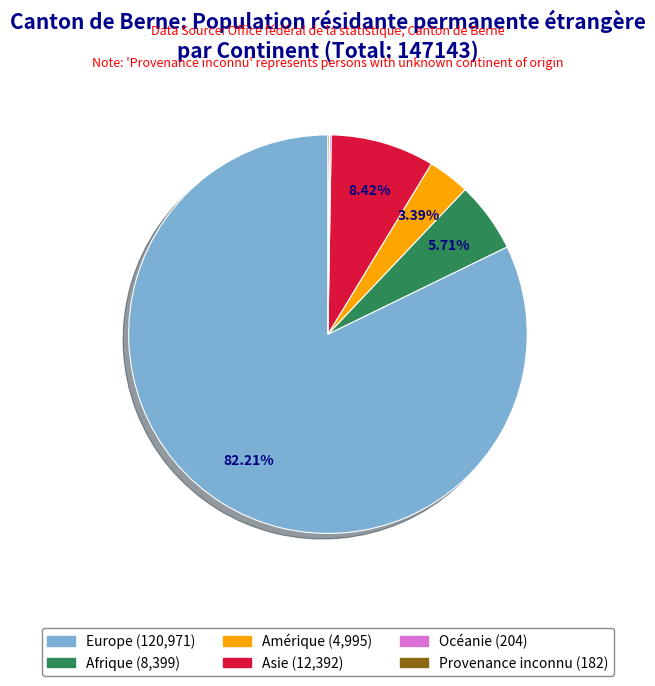

What percentage is NOT represented by Afrique?

94.3%